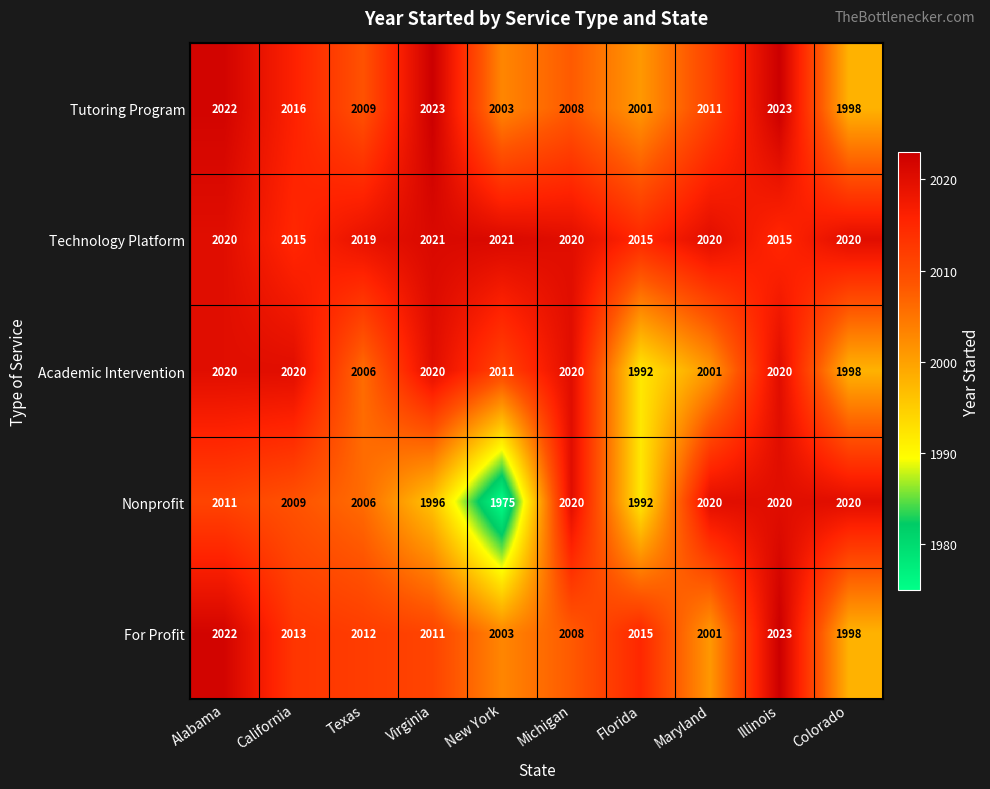

How many categories are shown in the chart?

10